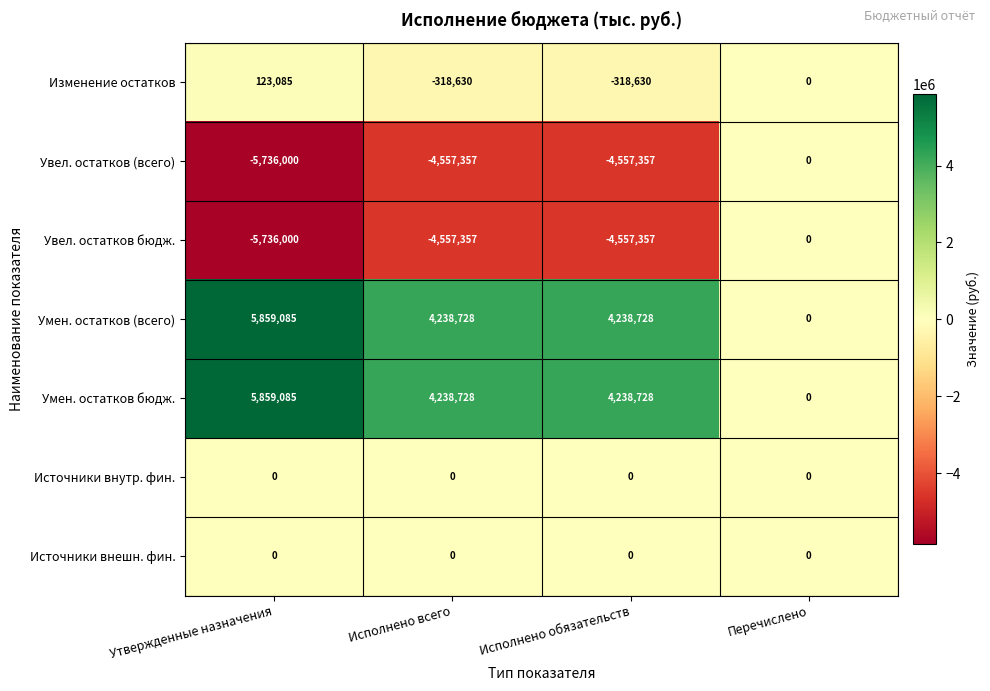

Reading left to right, list all the values displayed in this chart.

Изменение остатков: 123085	-318630	-318630	0
Увел. остатков (всего): -5736000	-4557357	-4557357	0
Увел. остатков бюдж.: -5736000	-4557357	-4557357	0
Умен. остатков (всего): 5859085	4238728	4238728	0
Умен. остатков бюдж.: 5859085	4238728	4238728	0
Источники внутр. фин.: 0	0	0	0
Источники внешн. фин.: 0	0	0	0